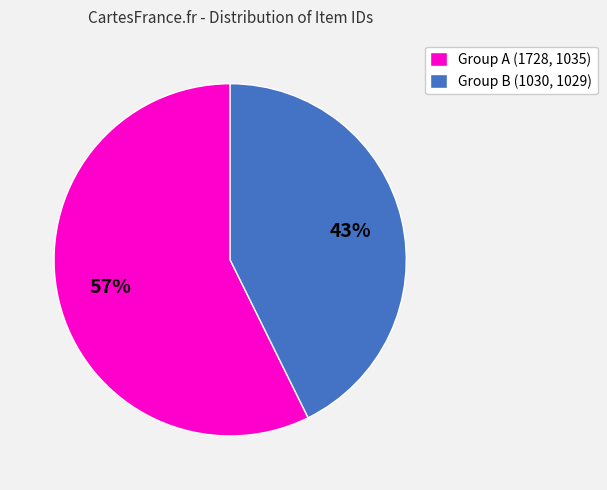

True or false: Group A (1728, 1035) accounts for 57% of the total.

True